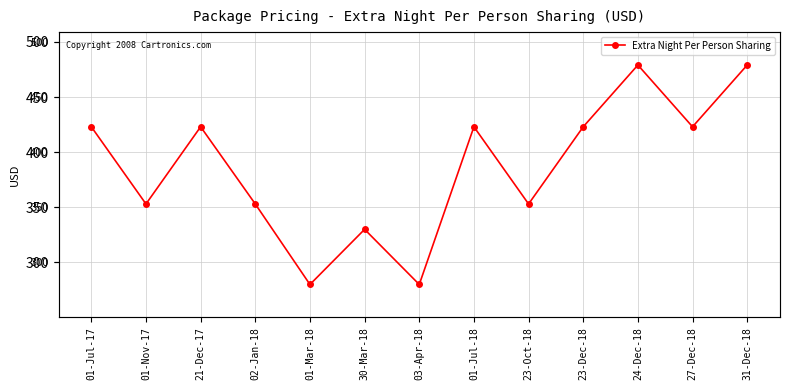

True or false: the data shows 479 at 24-Dec-18.

True